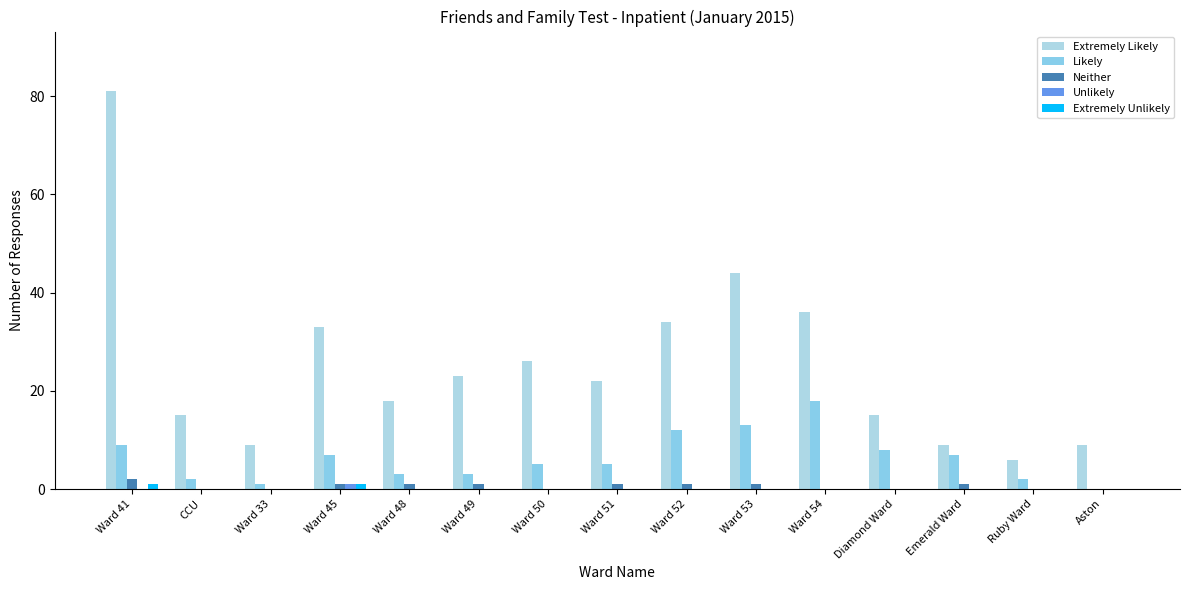

Which label corresponds to the largest value in the chart?

Ward 41